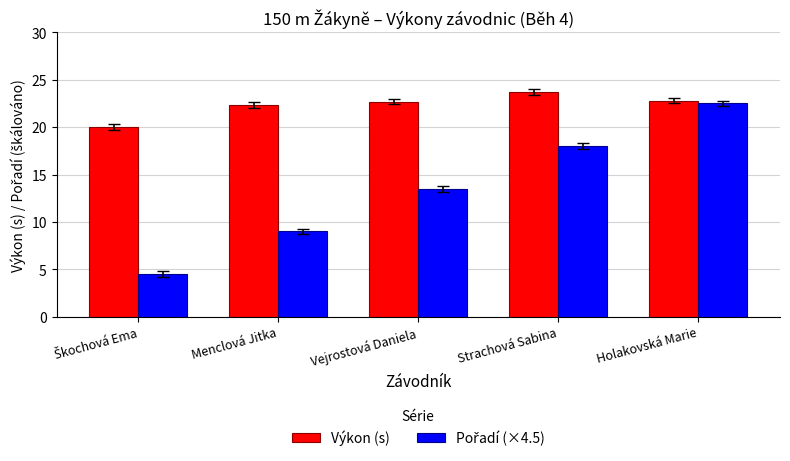

At how many categories does at least one series exceed 13?

5